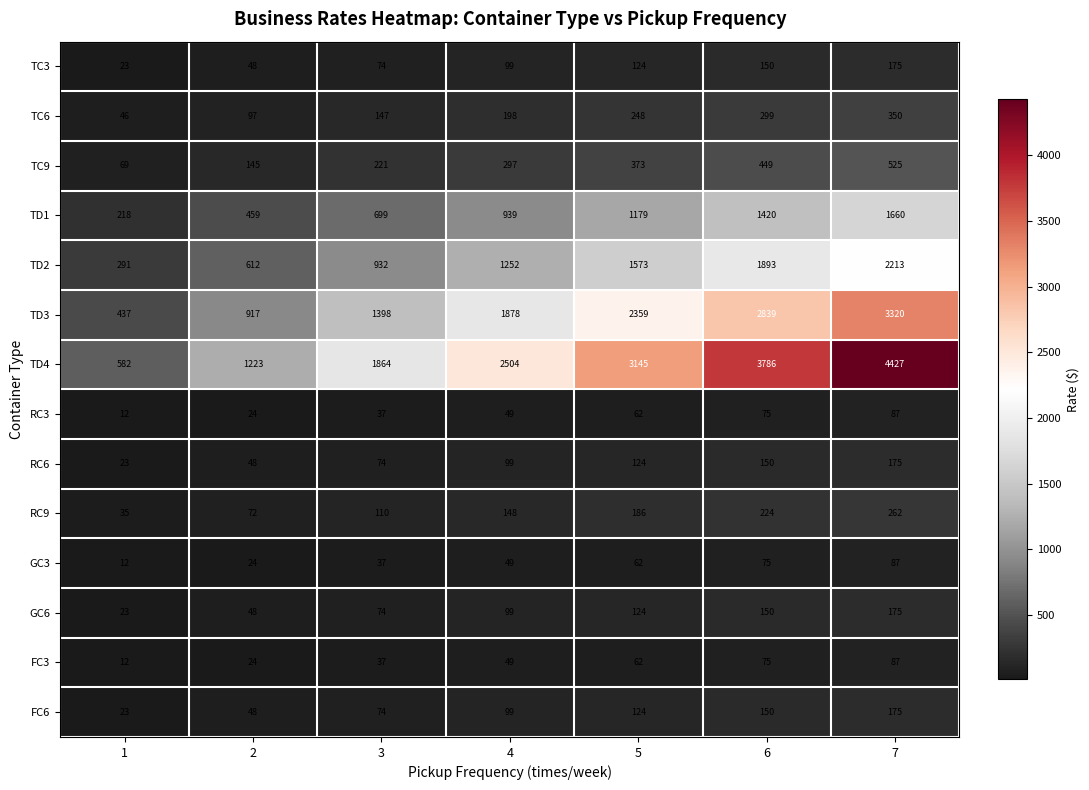

What is the sum of the TD3 values at 6 and 4?

4717